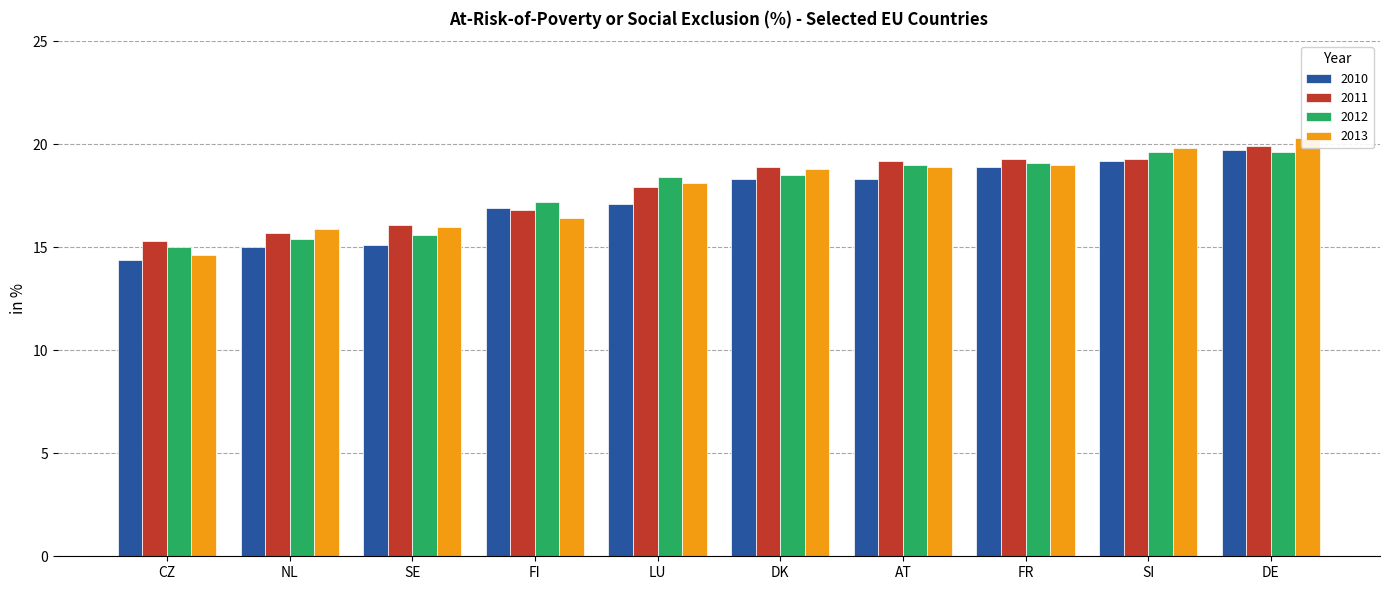

Rank the series at SI from highest to lowest value.

2013, 2012, 2011, 2010